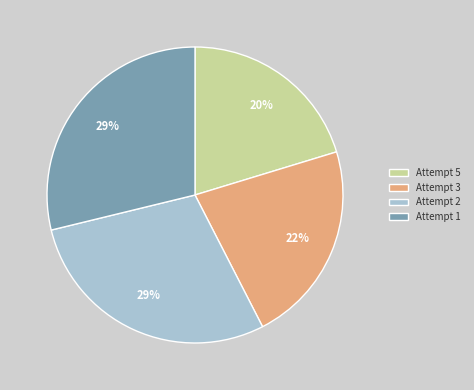

How many segments does this pie chart have?

4